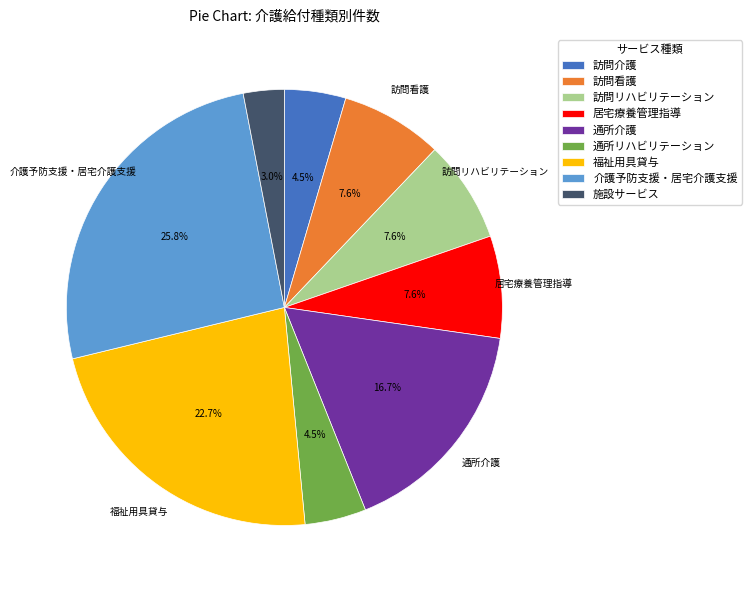

Between 介護予防支援・居宅介護支援 and 居宅療養管理指導, which is larger?

介護予防支援・居宅介護支援